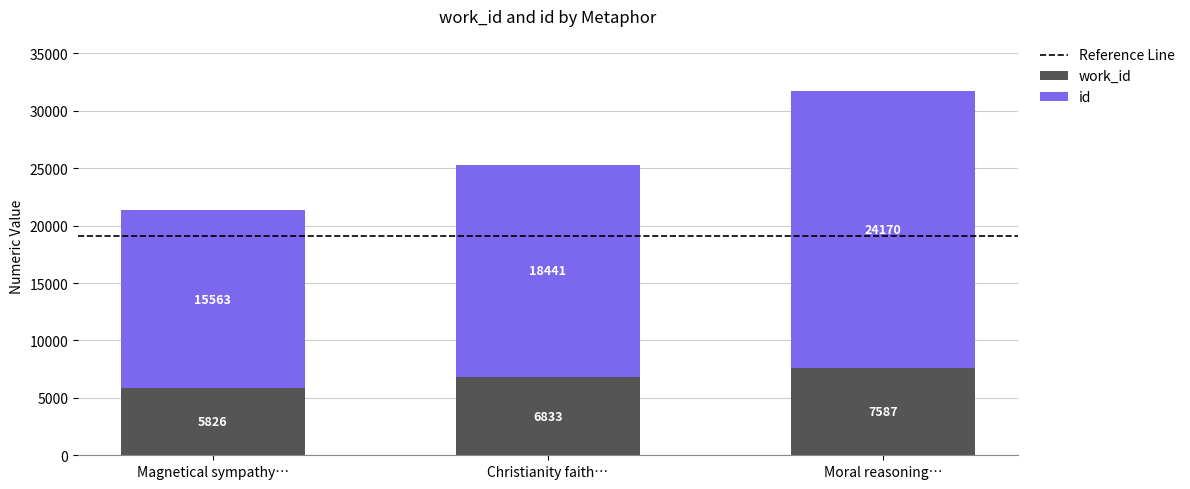

At which category is the sum across all series the highest?

Moral reasoning…